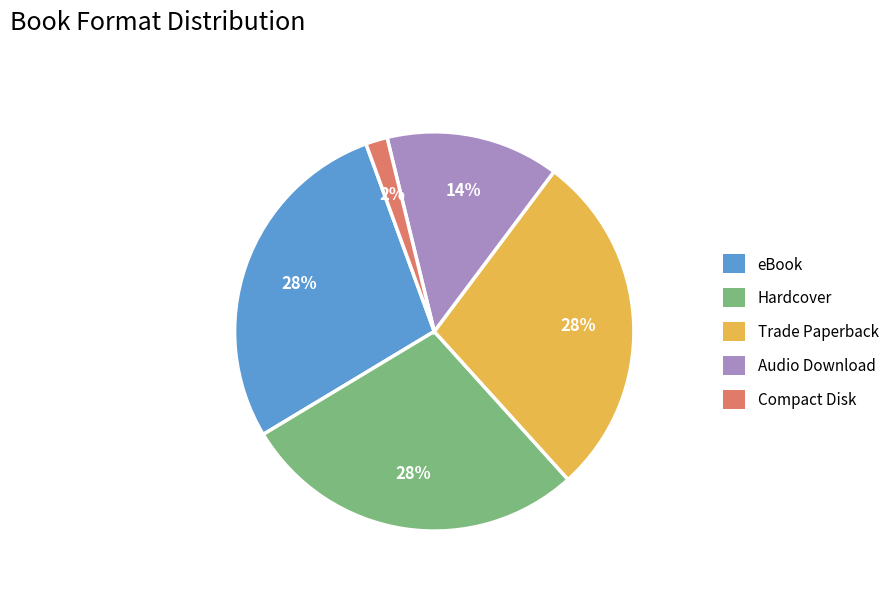

What is the smallest slice in the pie chart?

Compact Disk